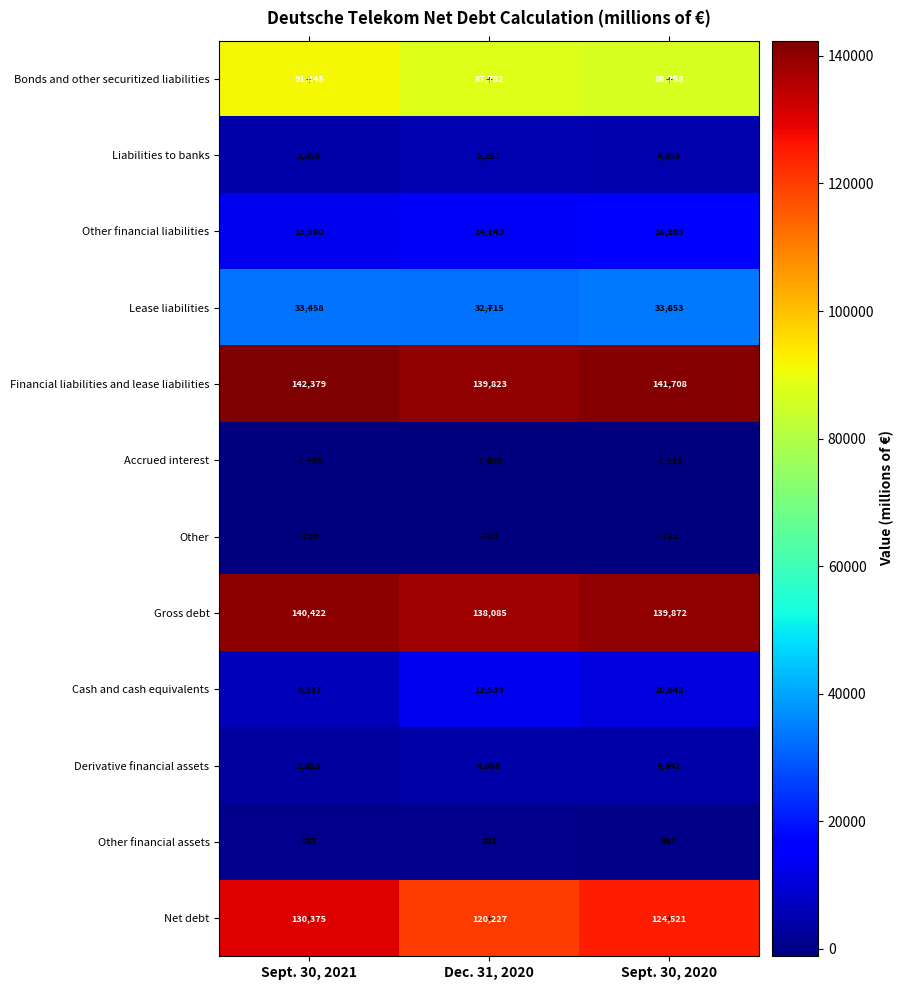

Between Sept. 30, 2021 and Dec. 31, 2020, which series saw the biggest shift?

Net debt